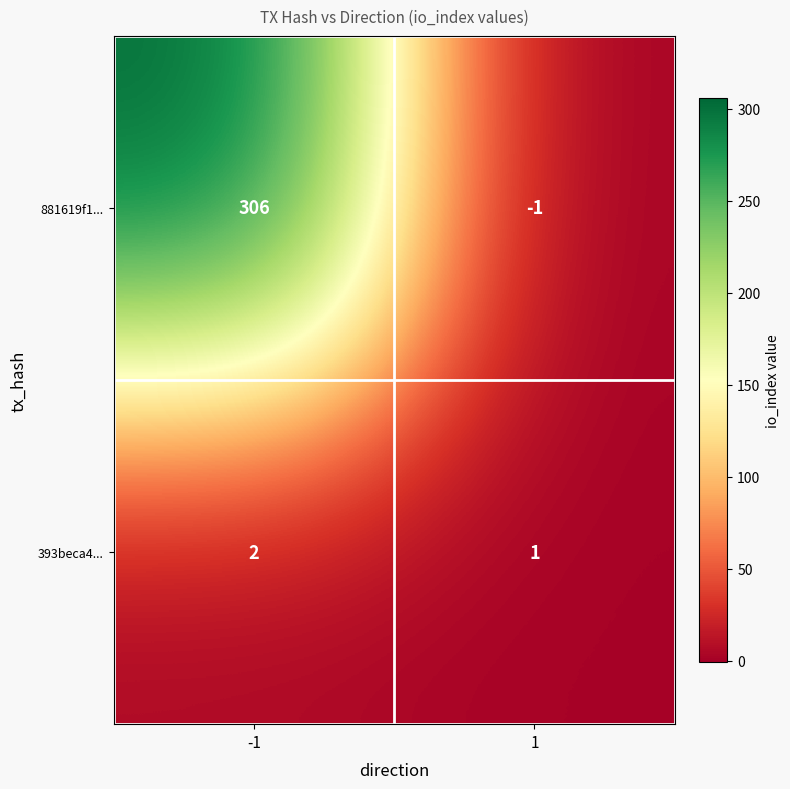

At 1, list the series in order from smallest to largest.

881619f1..., 393beca4...